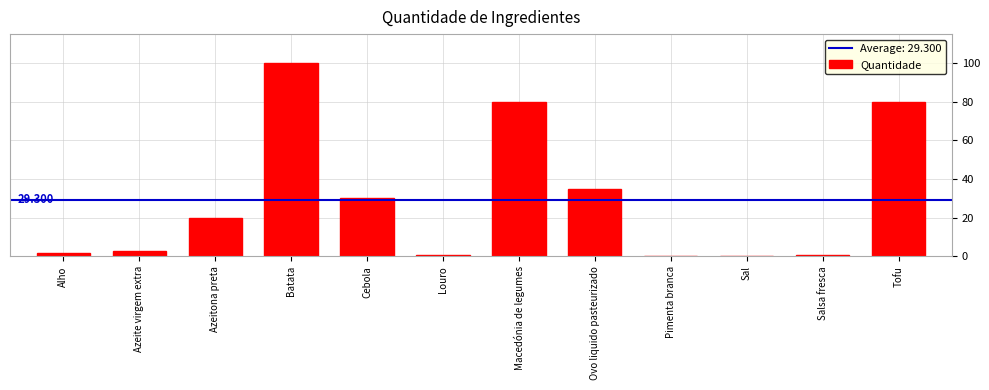

At which category does the chart reach its peak across all series?

Batata